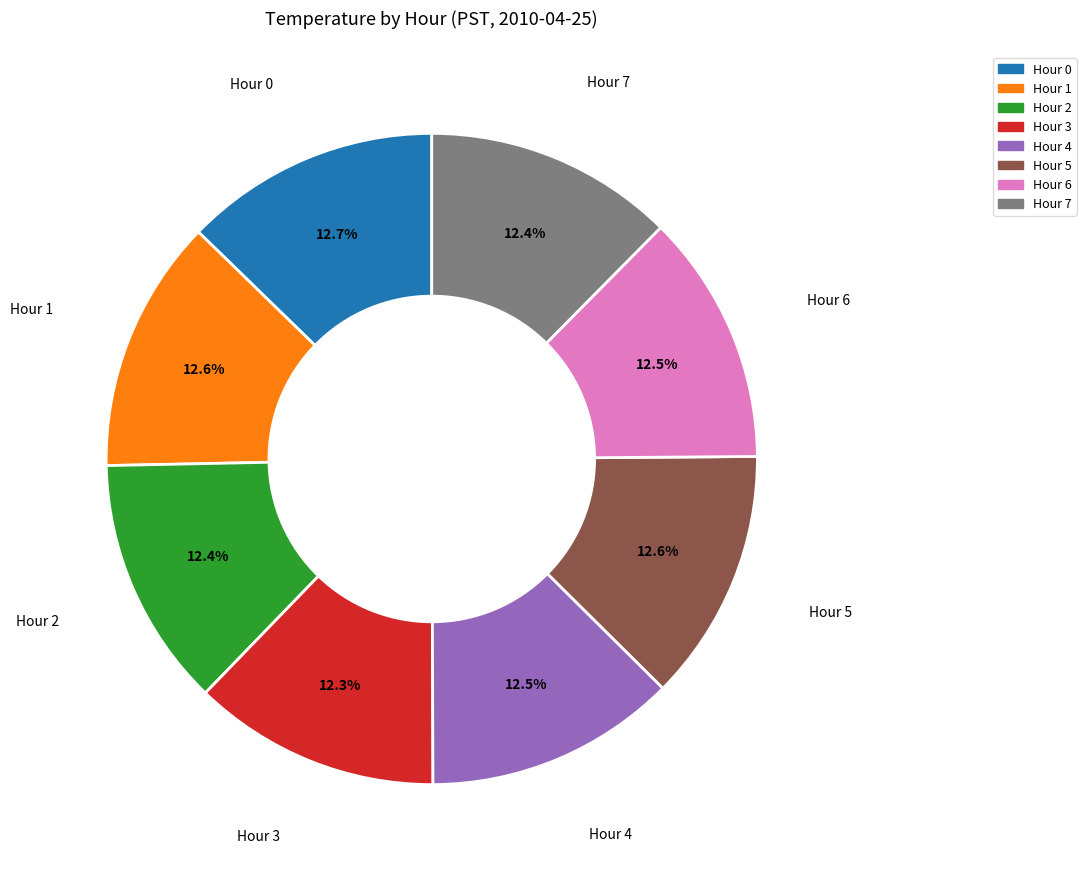

Does any single category account for the majority?

No